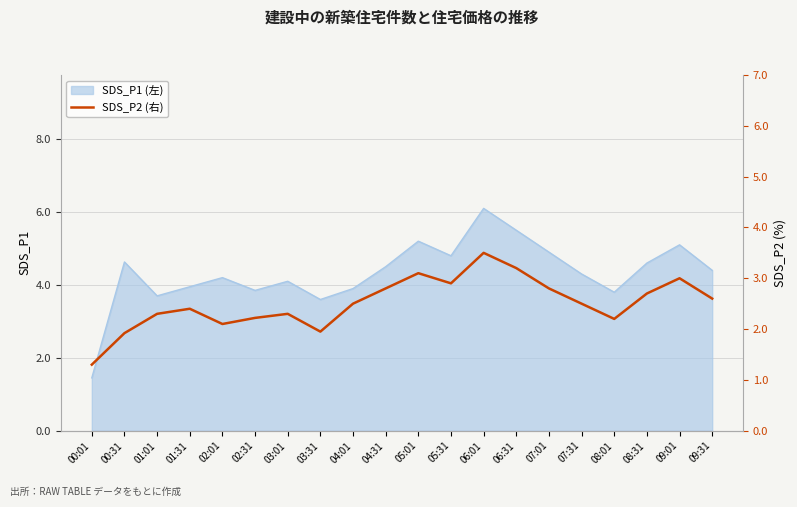

The SDS_P1 (左) series shows 6.6 at 08:31. True or false?

False